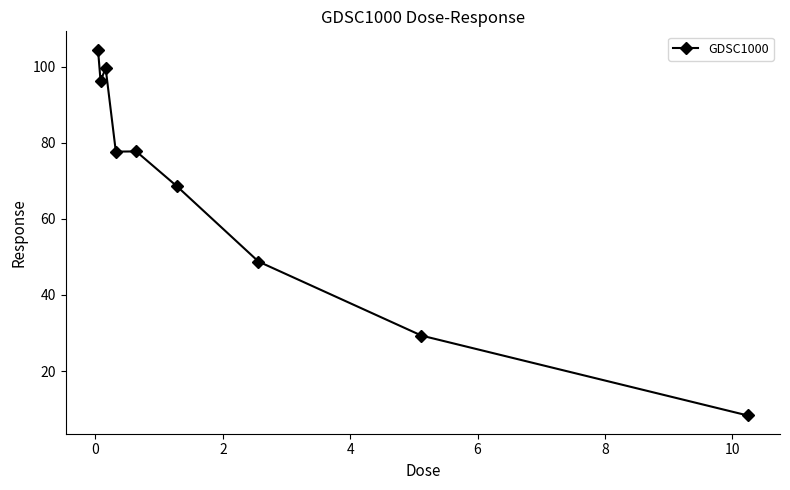

What is the sum of all values?

611.1